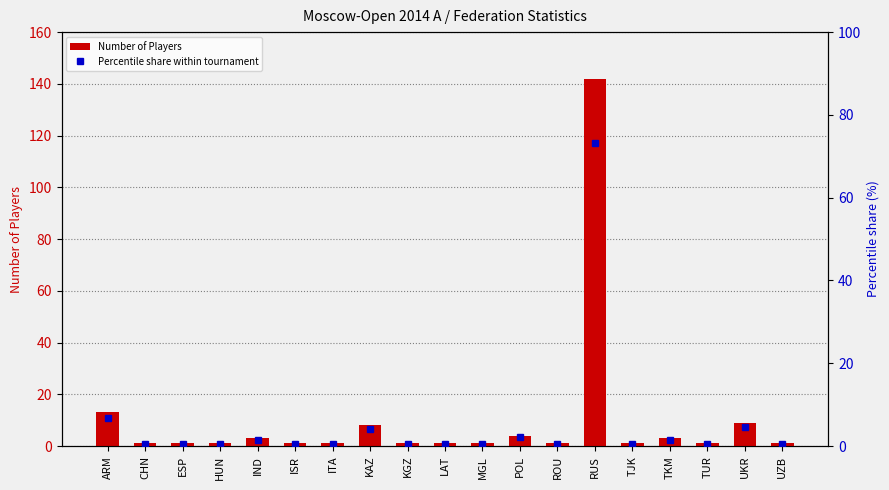

What is the difference between the highest and lowest values at KGZ?

0.5